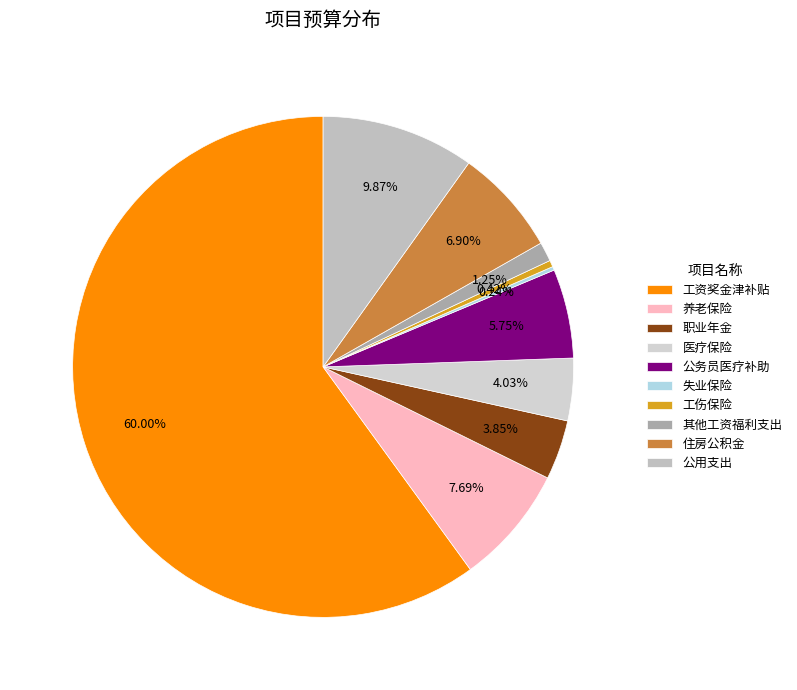

Combined, what portion of the pie is 其他工资福利支出 and 职业年金?

5.1%